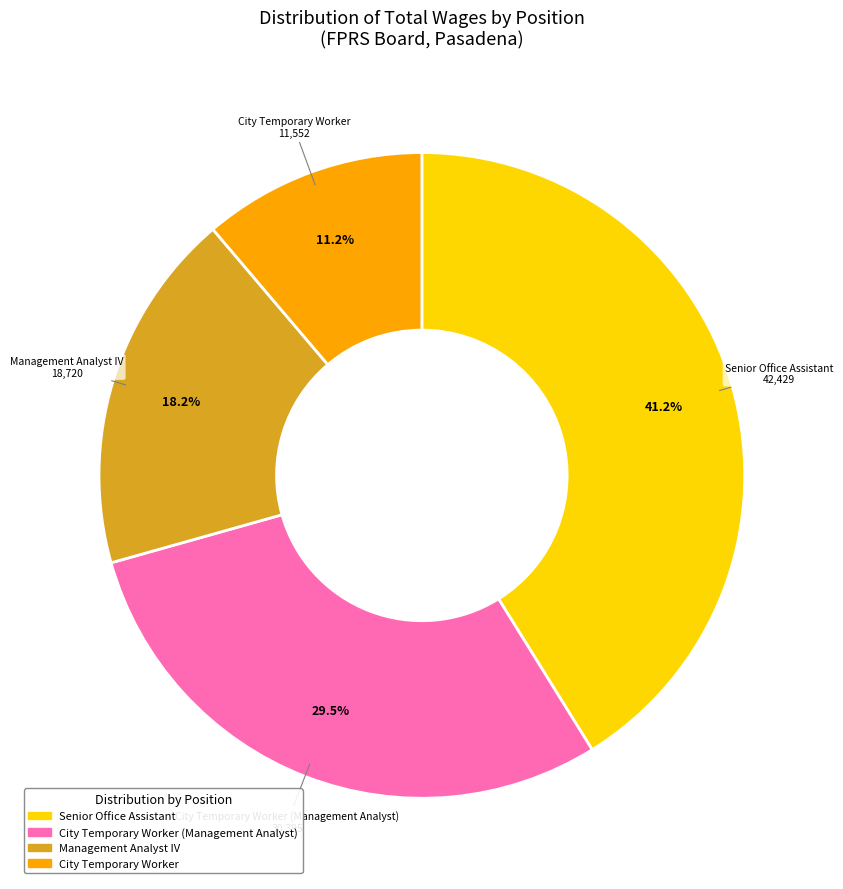

What percentage do City Temporary Worker (Management Analyst) and Senior Office Assistant together represent?

70.6%